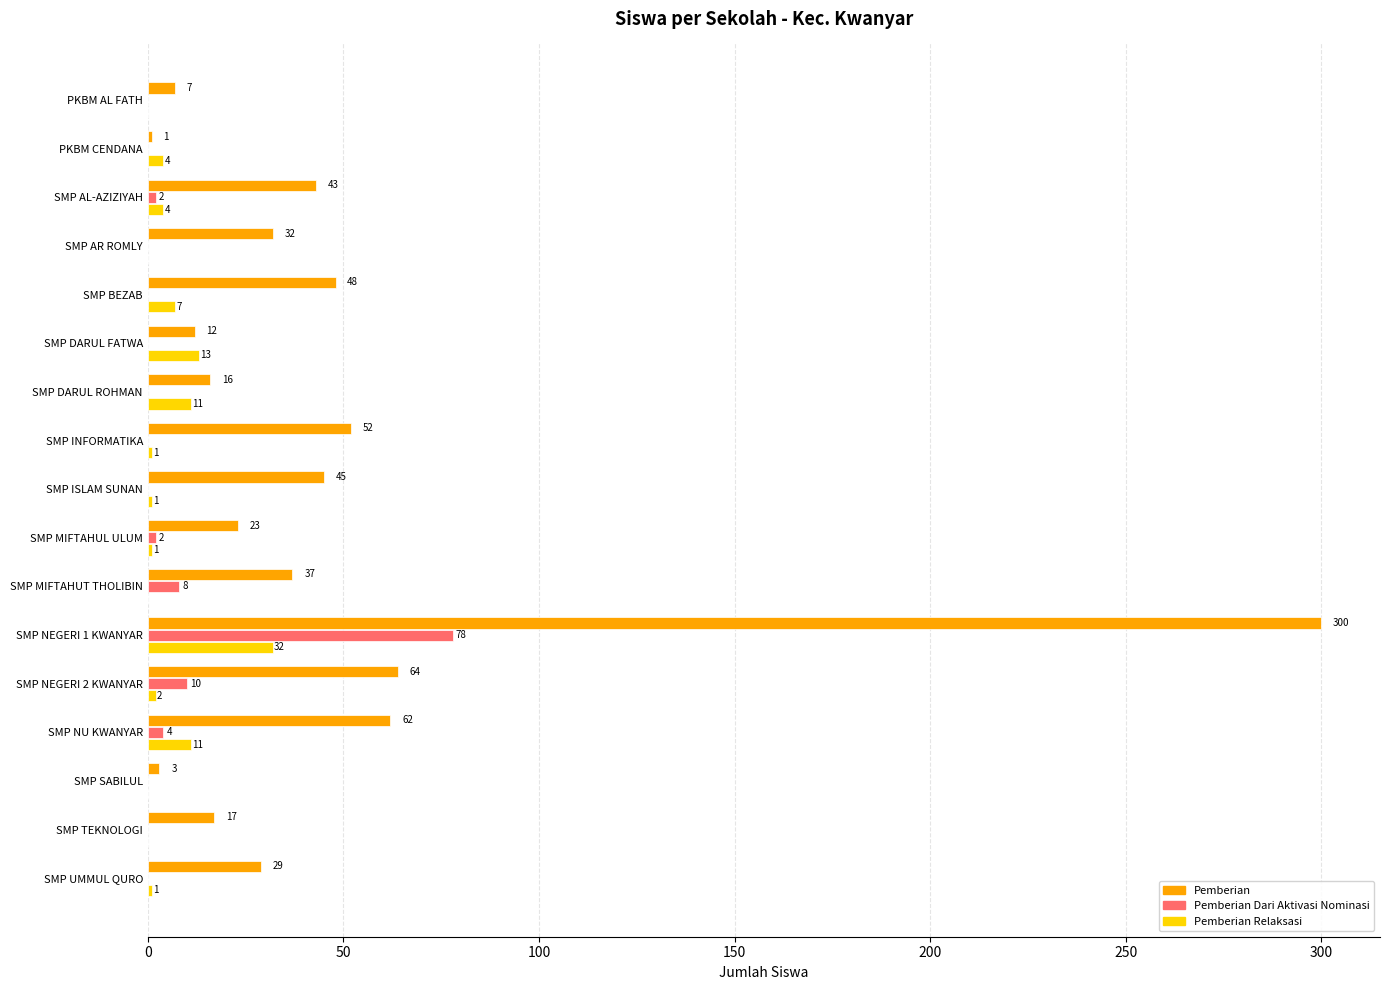

The Pemberian Dari Aktivasi Nominasi series shows 78 at SMP NEGERI 1 KWANYAR. True or false?

True